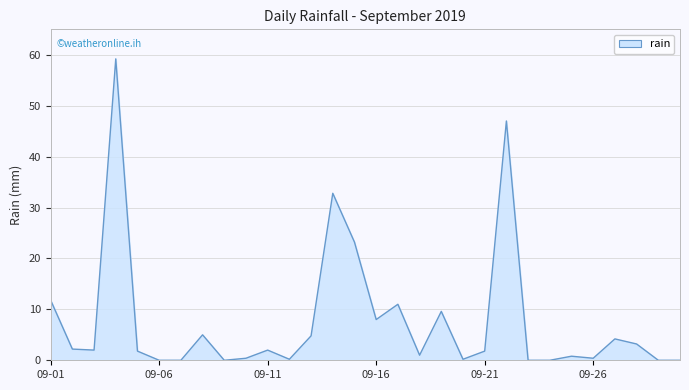

What is the maximum value shown in the chart?

59.2